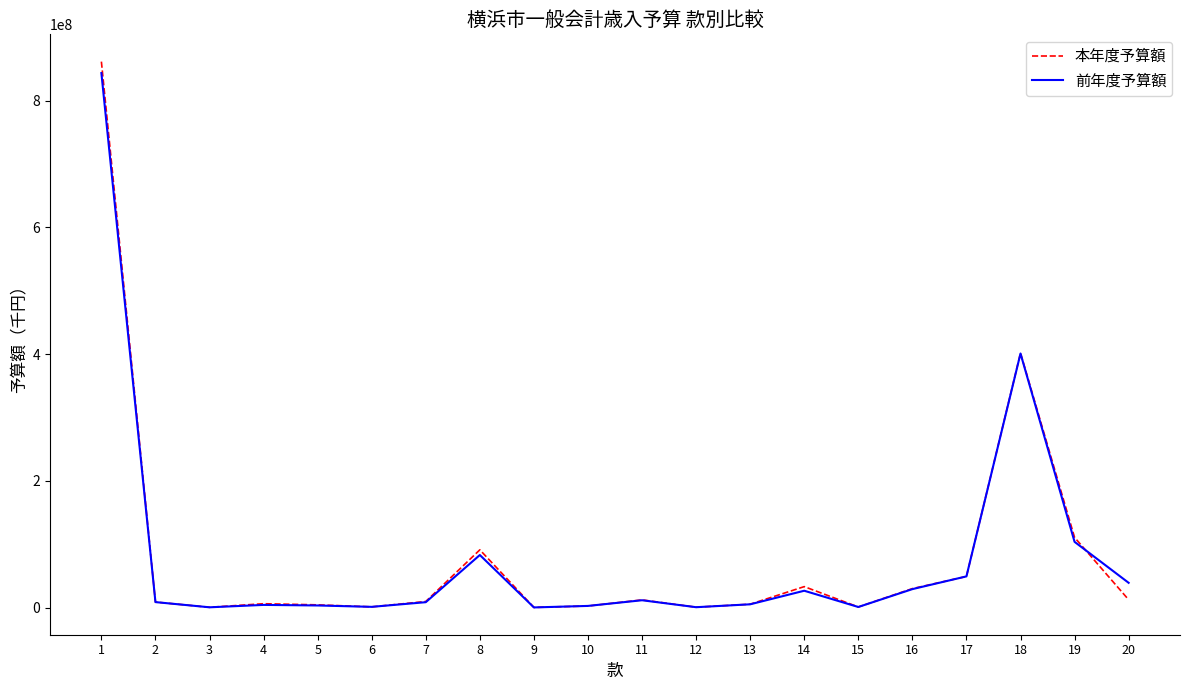

How many lines are shown in the chart?

2